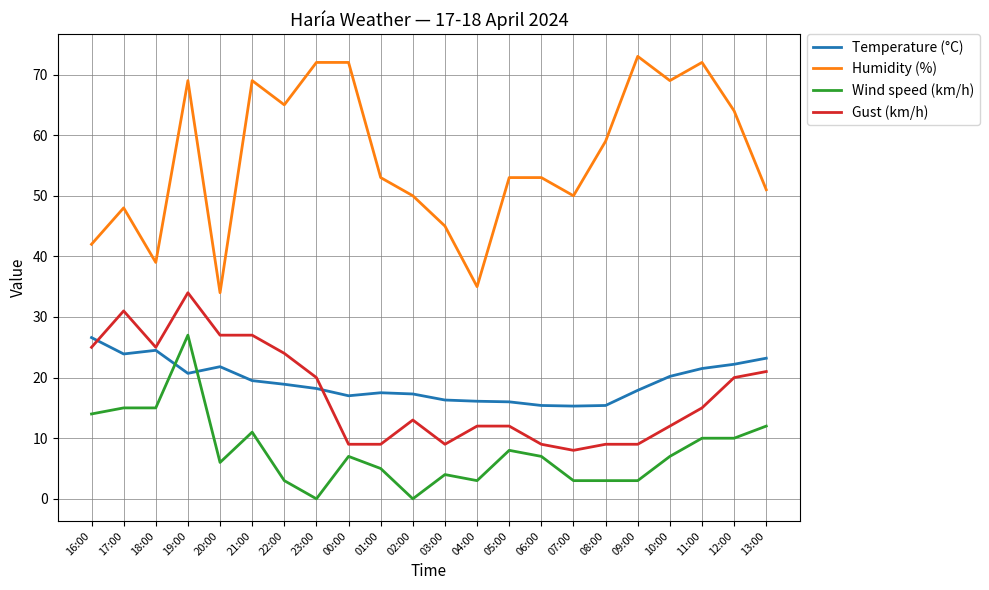

What is the spread (max minus min) of values at 21:00?

58.0